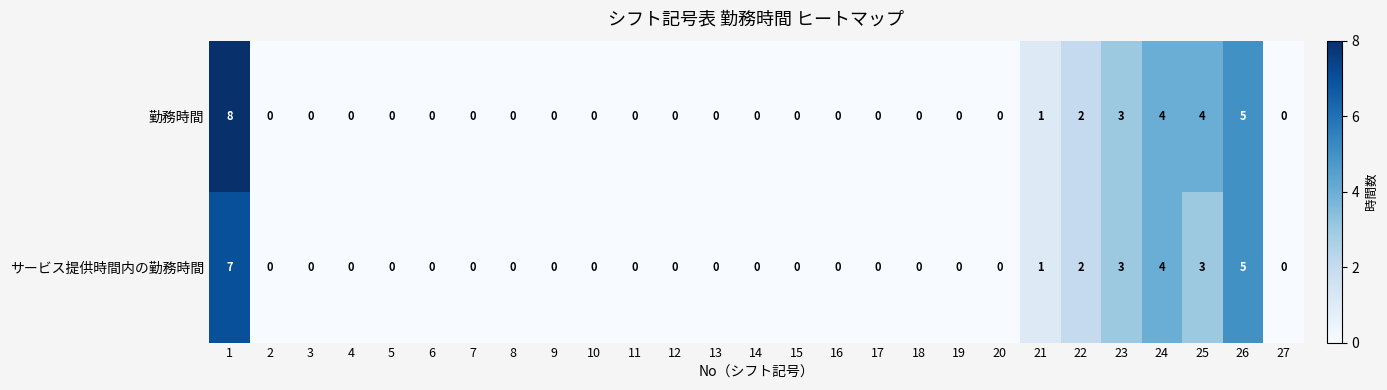

The value of サービス提供時間内の勤務時間 at 22 is 1. True or false?

False